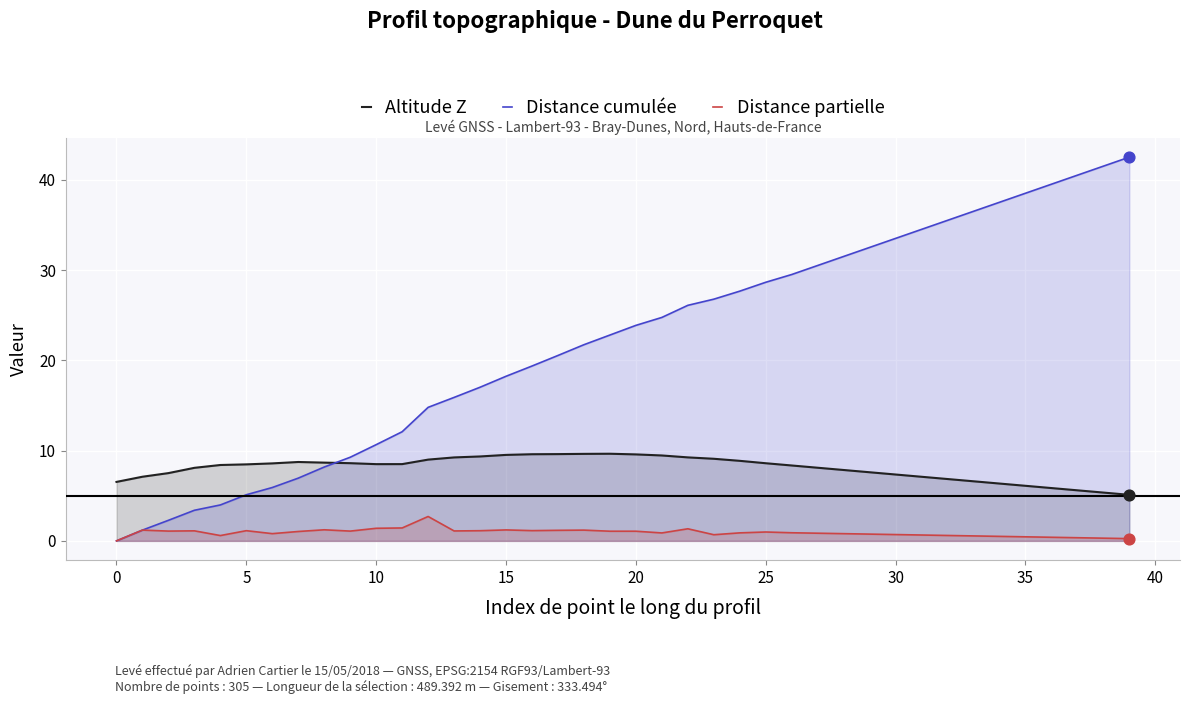

At which category is the sum across all series the highest?

39